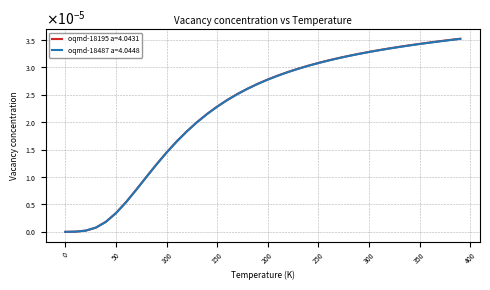

What are all the series names shown in the legend?

oqmd-18195 a=4.0431, oqmd-18487 a=4.0448